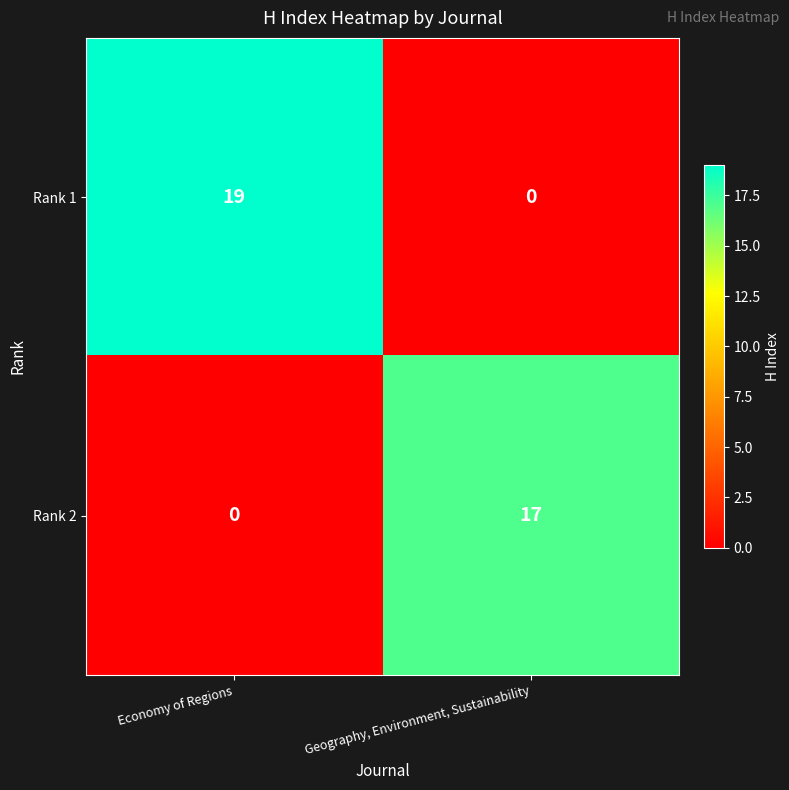

At which label does Rank 2 reach its minimum?

Economy of Regions